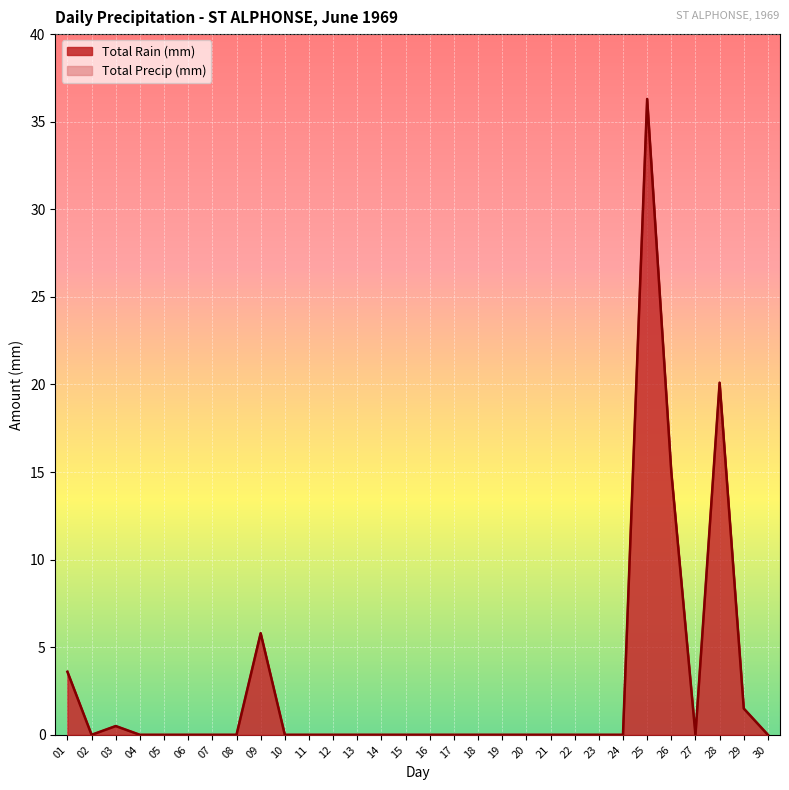

List the series in order of their peak value, lowest first.

Total Rain (mm), Total Precip (mm)